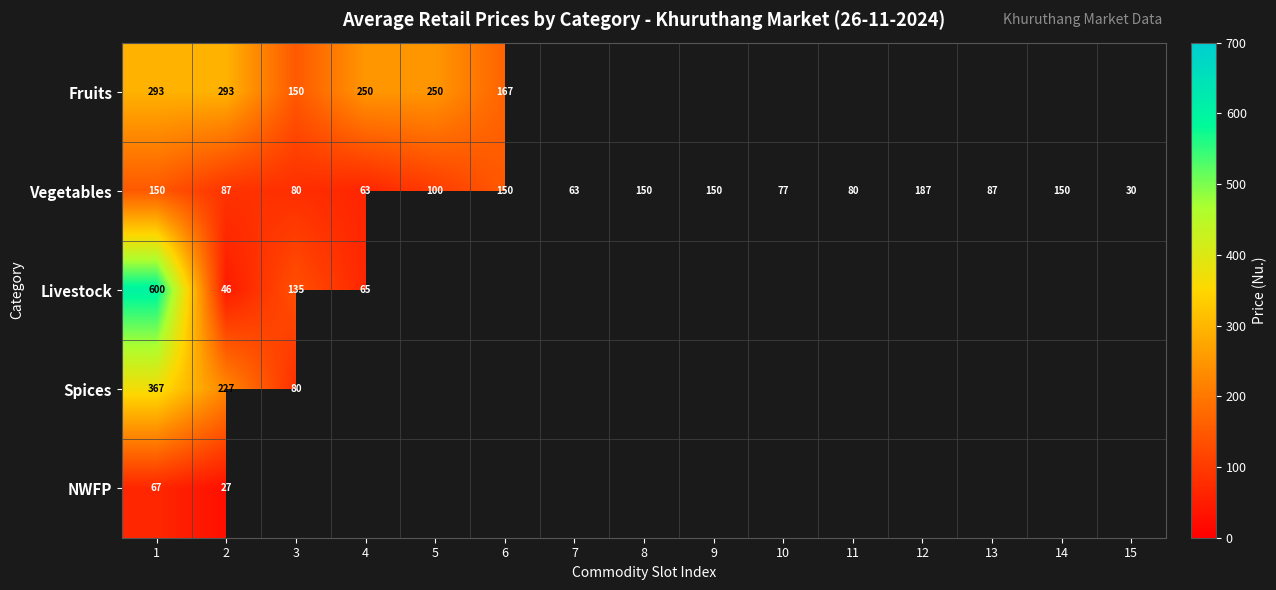

Rank the series at 3 from lowest to highest value.

Vegetables, Spices, Livestock, Fruits, NWFP